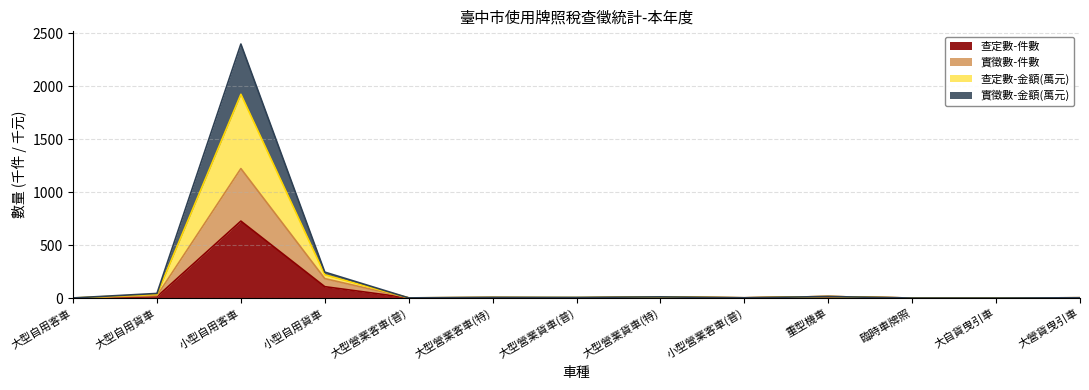

Which category has the lowest value in the 查定數-件數 series?

大型自用客車